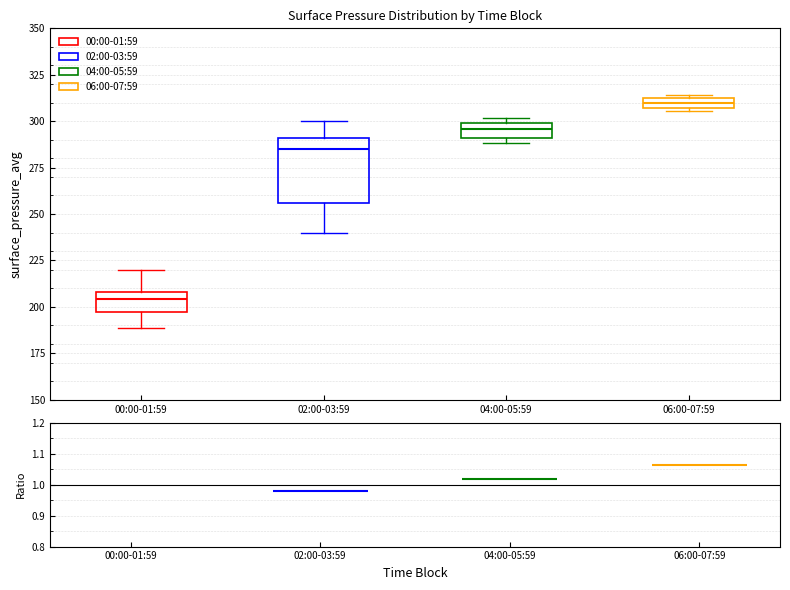

Where is the lower edge of the box for 04:00-05:59 on the y-axis? The values are not printed on the chart, so give them approximately, as read against the axis.

290